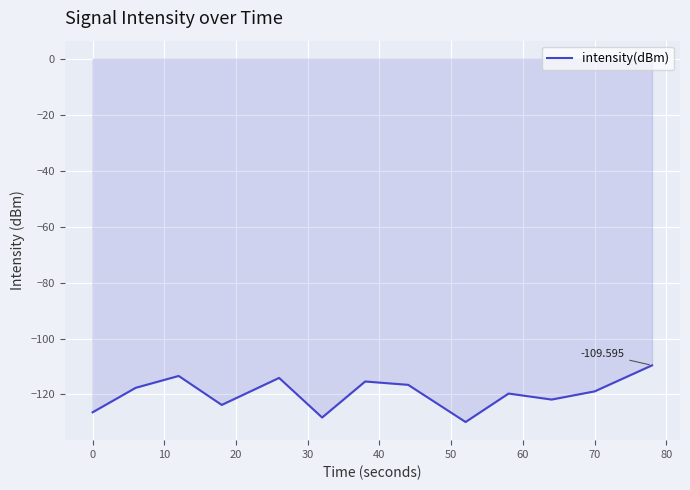

Does the chart have visible grid lines?

Yes